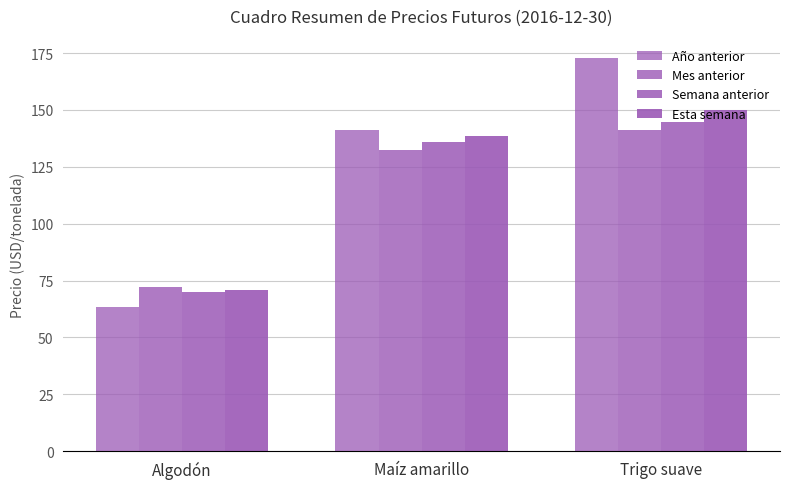

Which series changed the most between Algodón and Trigo suave?

Año anterior